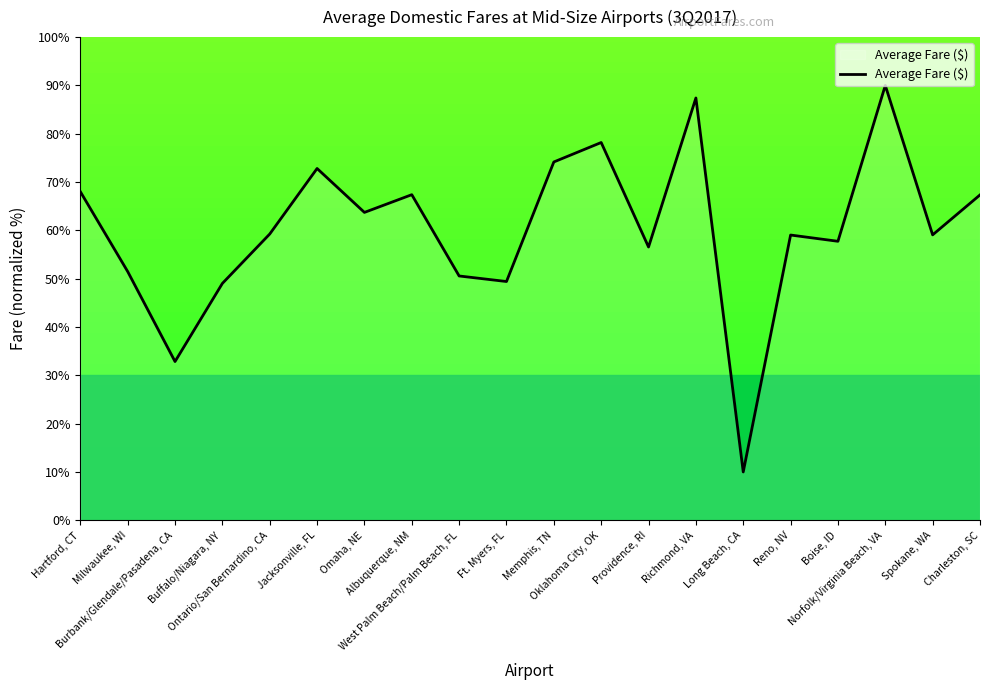

What is the greatest value displayed?

90.0